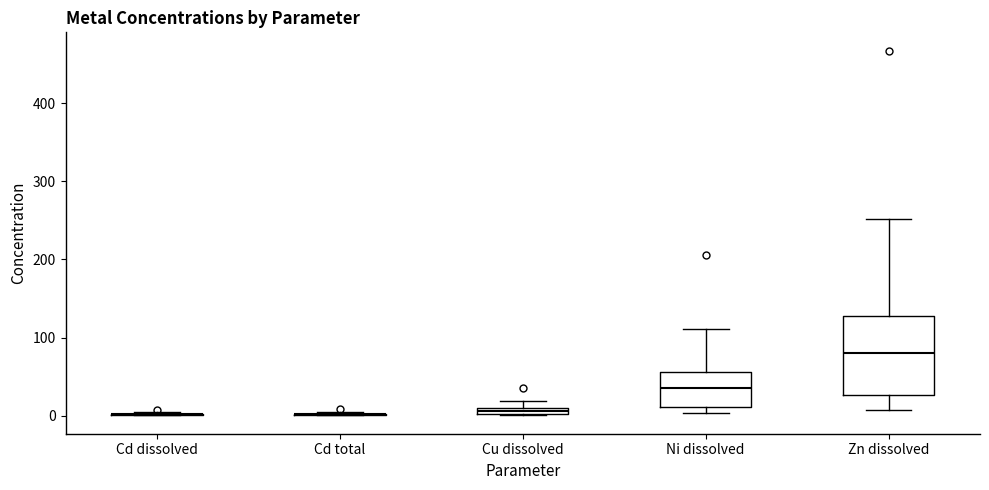

Which box is the tallest, from its lower edge to its upper edge?

Zn dissolved